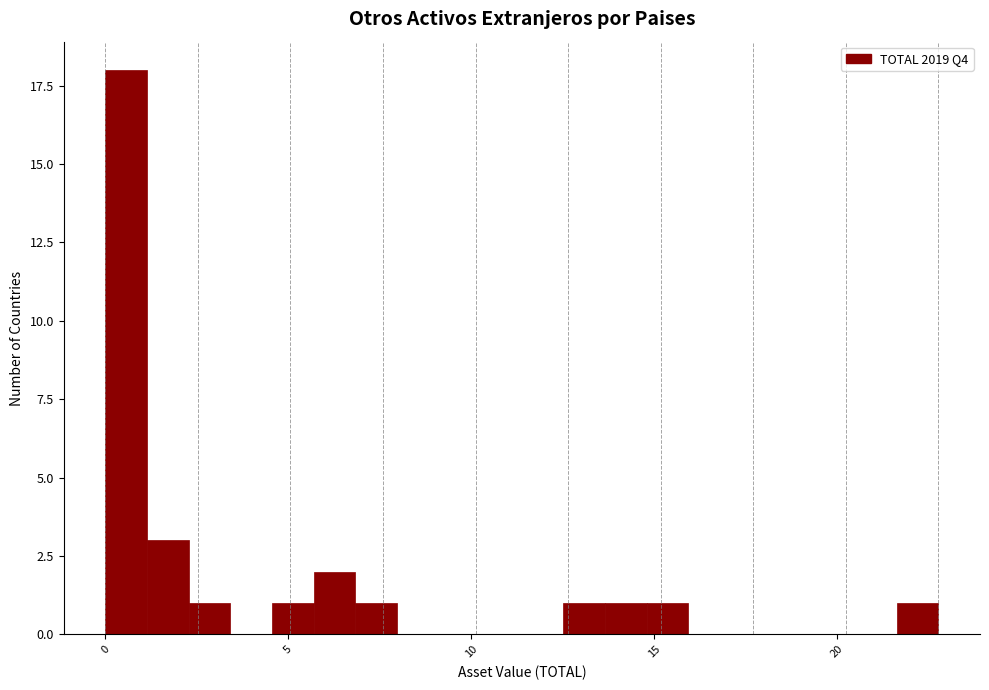

Around what value on the x-axis is the tallest bar? Give the approximate position of its centre, as read against the axis.

0.5